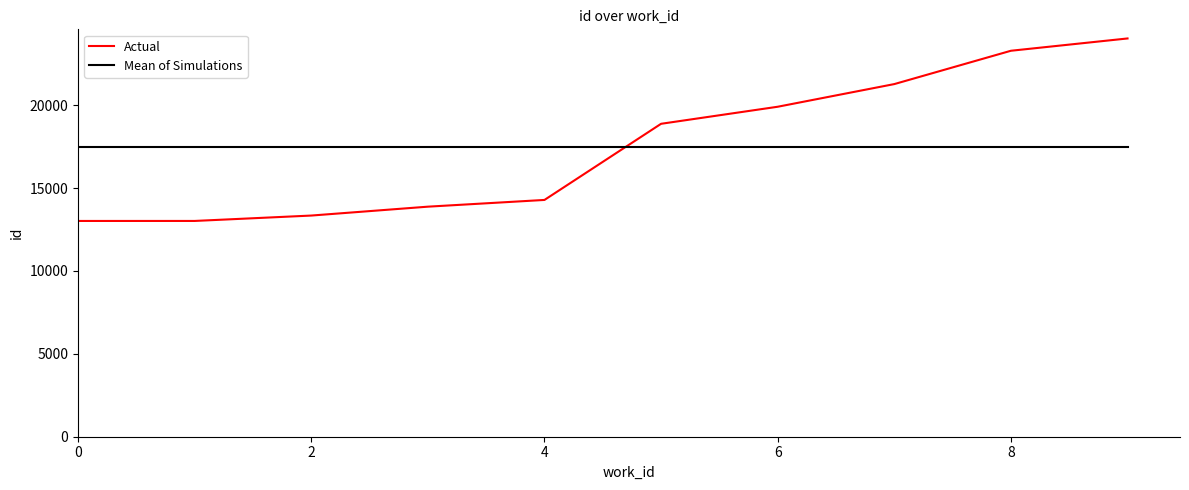

What is the sum of all Actual values?

174877.0